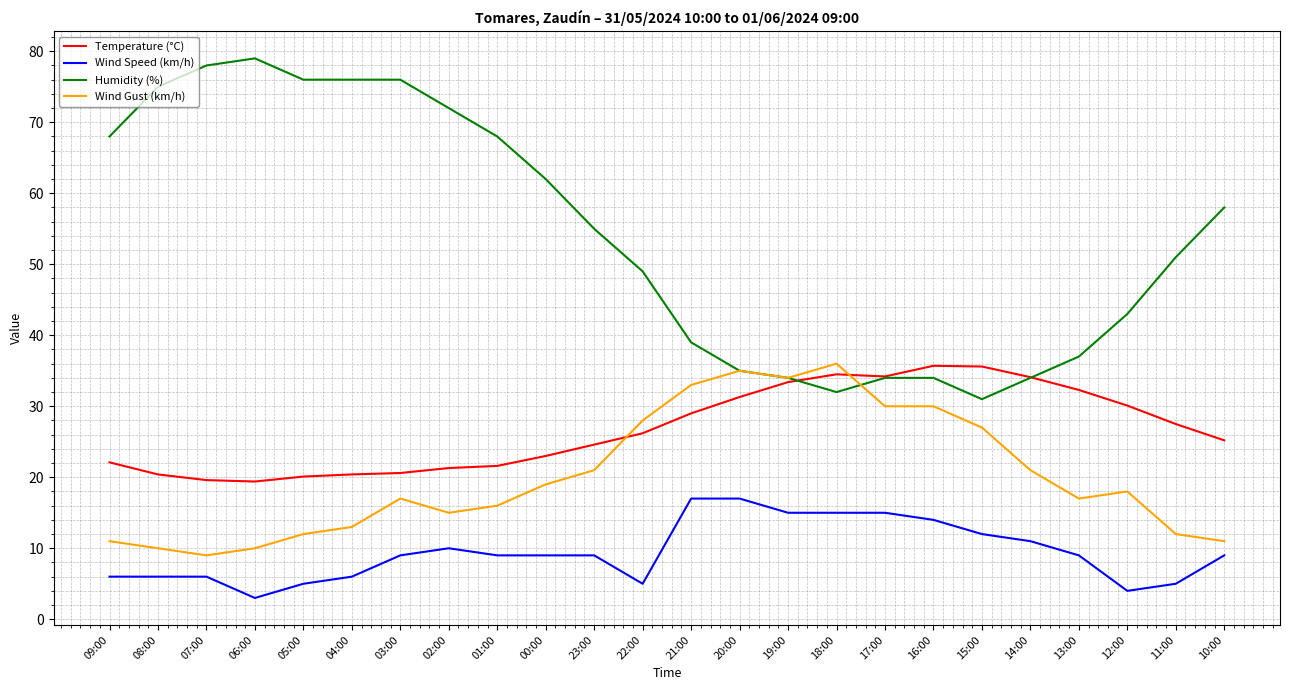

What is the maximum value for Wind Speed (km/h)?

17.0